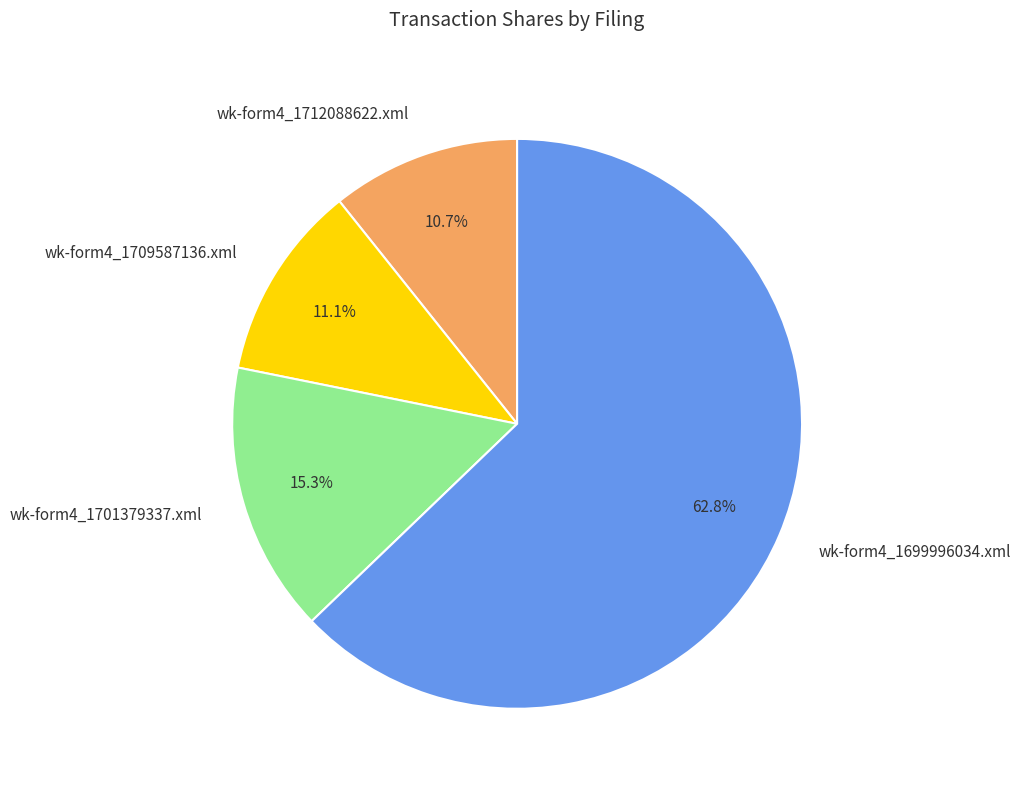

Between wk-form4_1712088622.xml and wk-form4_1701379337.xml, which is larger?

wk-form4_1701379337.xml